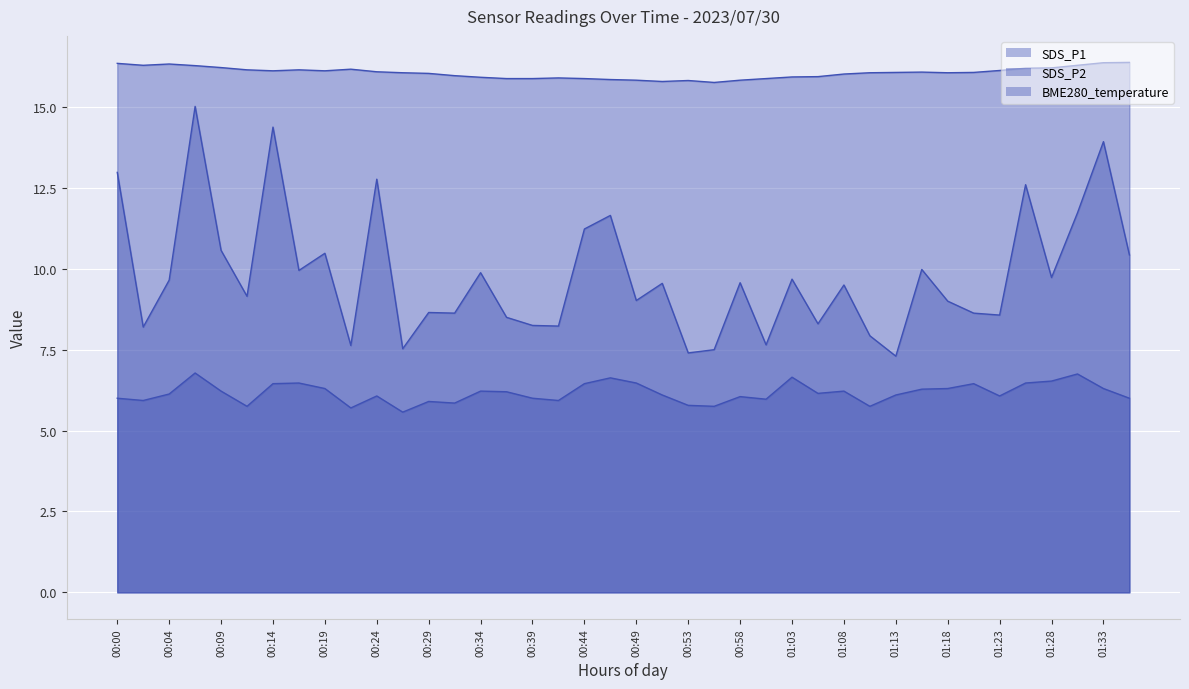

True or false: BME280_temperature and SDS_P2 cross at least once.

False